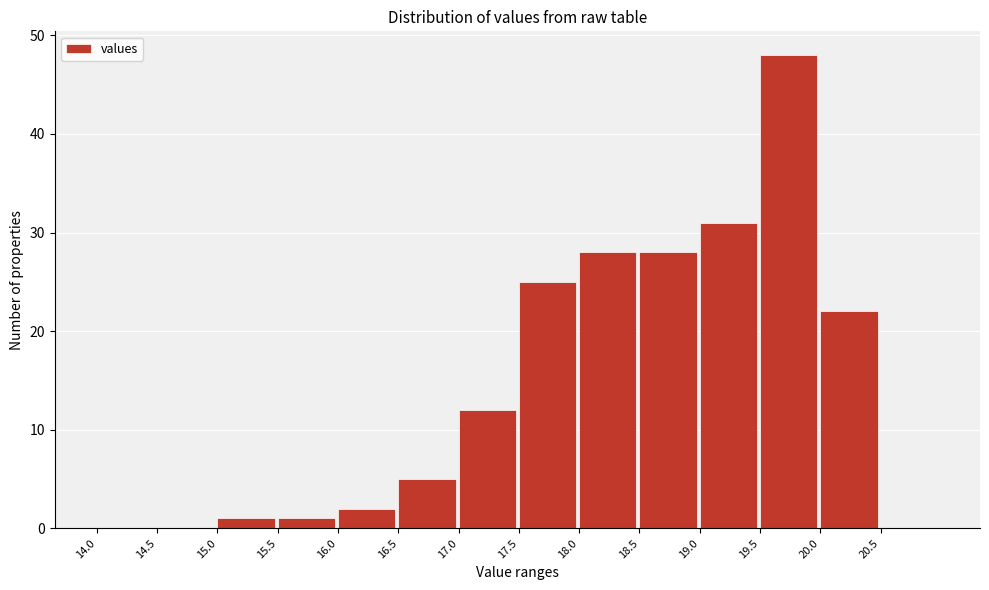

Reading left to right, list every bar in this chart as the range it spans on the x-axis followed by its height. The values are not printed on the chart, so give them approximately, as read against the axis.

14.0 to 14.5: 0
14.5 to 15.0: 0
15.0 to 15.5: 1
15.5 to 16.0: 1
16.0 to 16.5: 2
16.5 to 17.0: 5
17.0 to 17.5: 12
17.5 to 18.0: 25
18.0 to 18.5: 28
18.5 to 19.0: 28
19.0 to 19.5: 31
19.5 to 20.0: 48
20.0 to 20.5: 22
20.5 to 21.0: 0